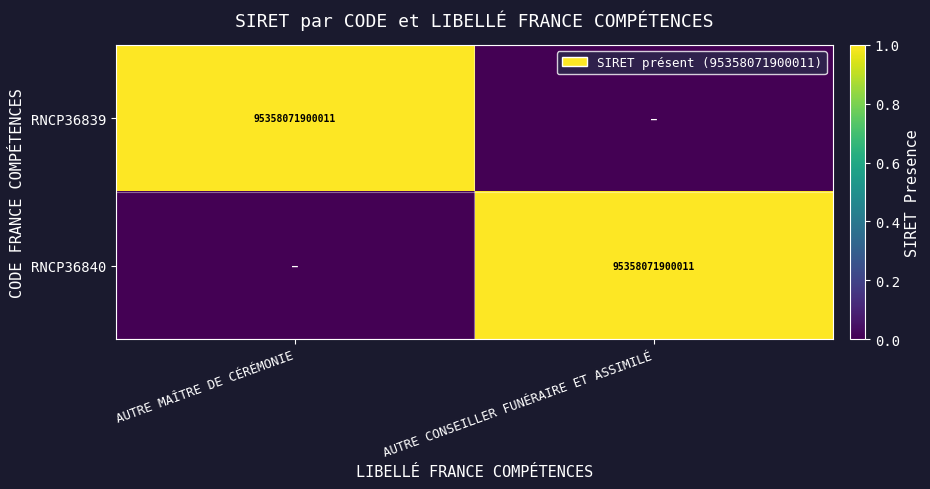

Is it true that RNCP36839 equals 95358071900011 at AUTRE MAÎTRE DE CÉRÉMONIE?

True